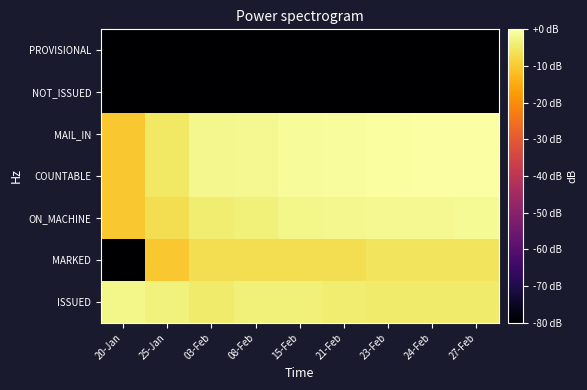

What is the difference between the highest and lowest values at 08-Feb?

78.1